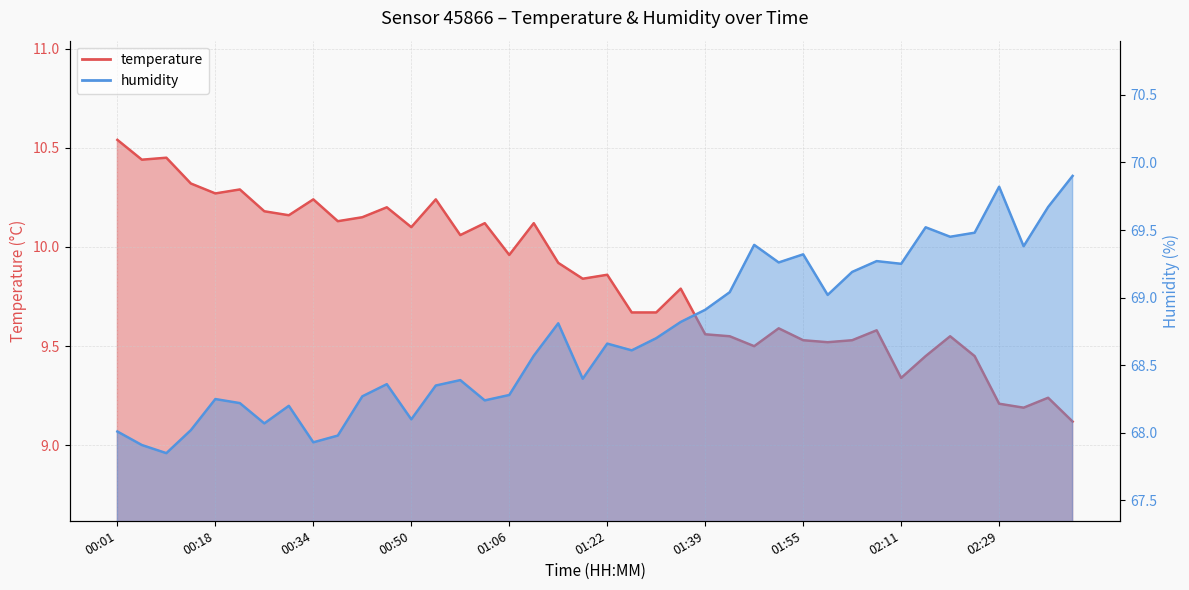

What is the sum of all temperature values?

393.6